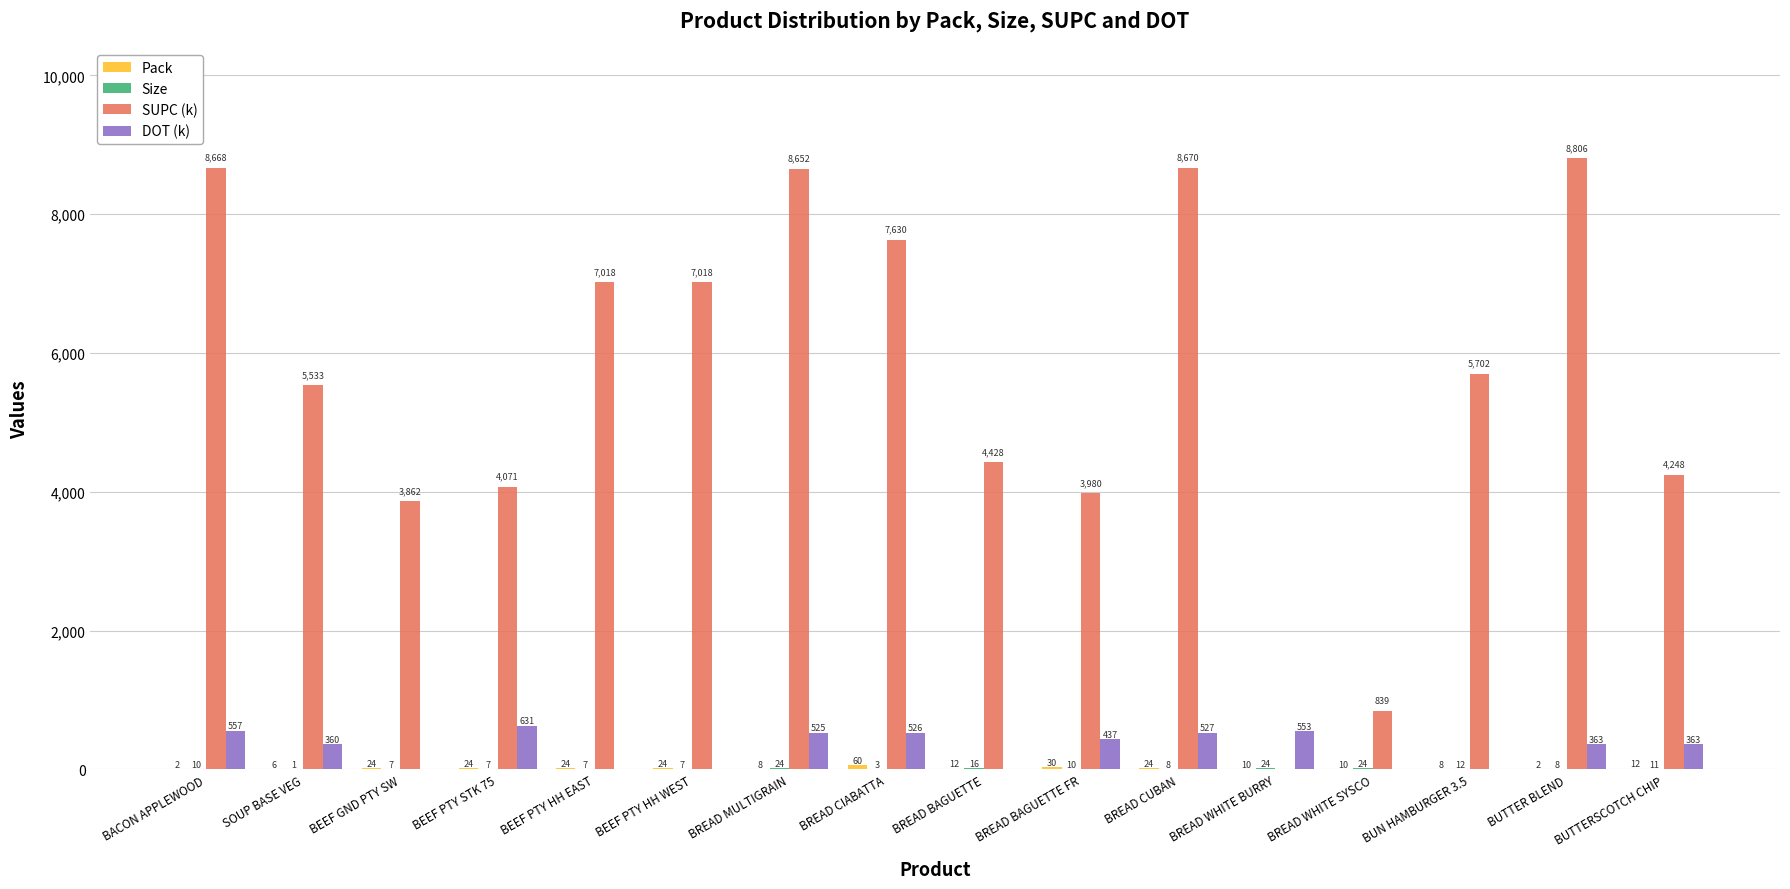

Which series has the largest range (max minus min)?

SUPC (k)